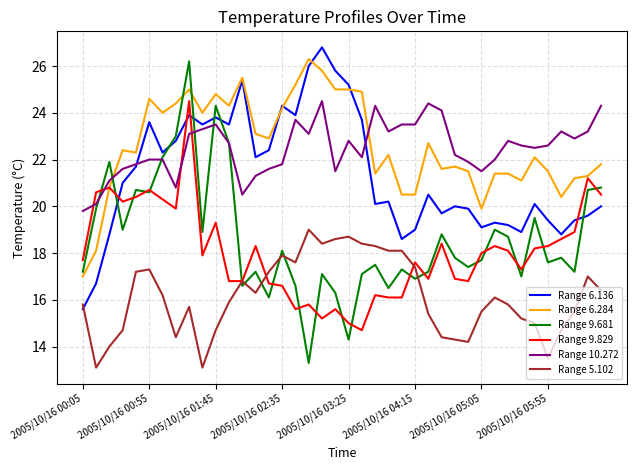

Which series has the largest range (max minus min)?

Range 9.681